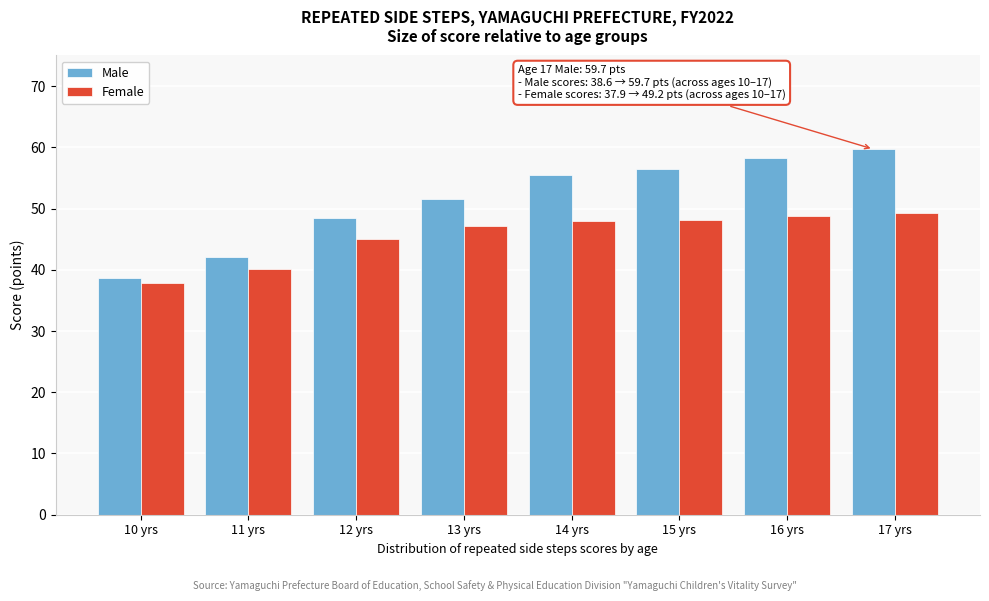

At which label does Male reach its minimum?

10 yrs